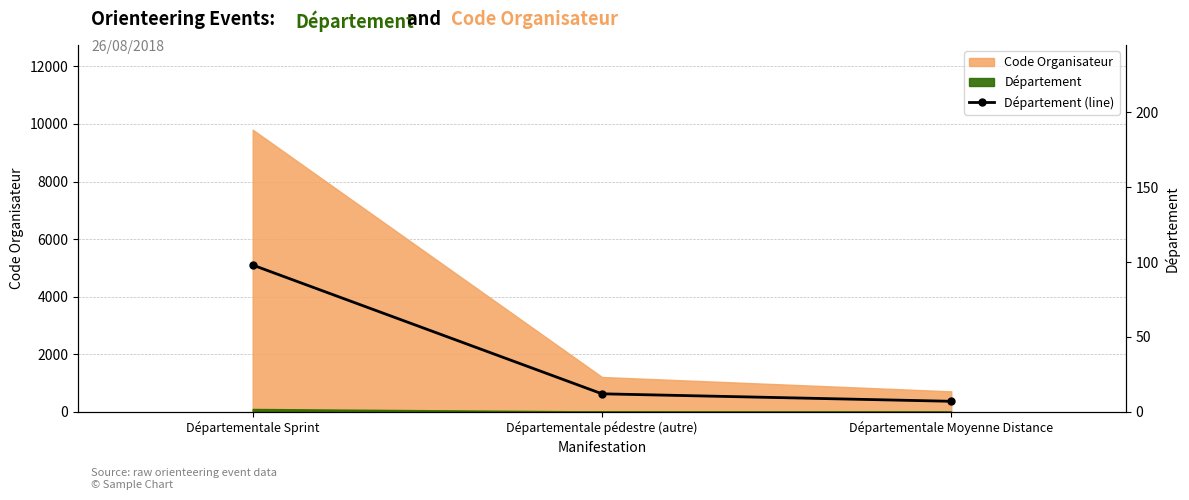

Reading left to right, what are all the values shown in this chart?

Départementale Sprint=98	Départementale pédestre (autre)=12	Départementale Moyenne Distance=7